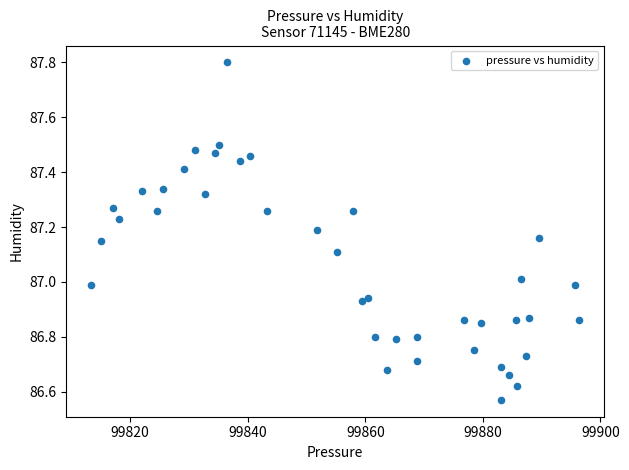

What is the range of Y values (max minus min)?

1.2